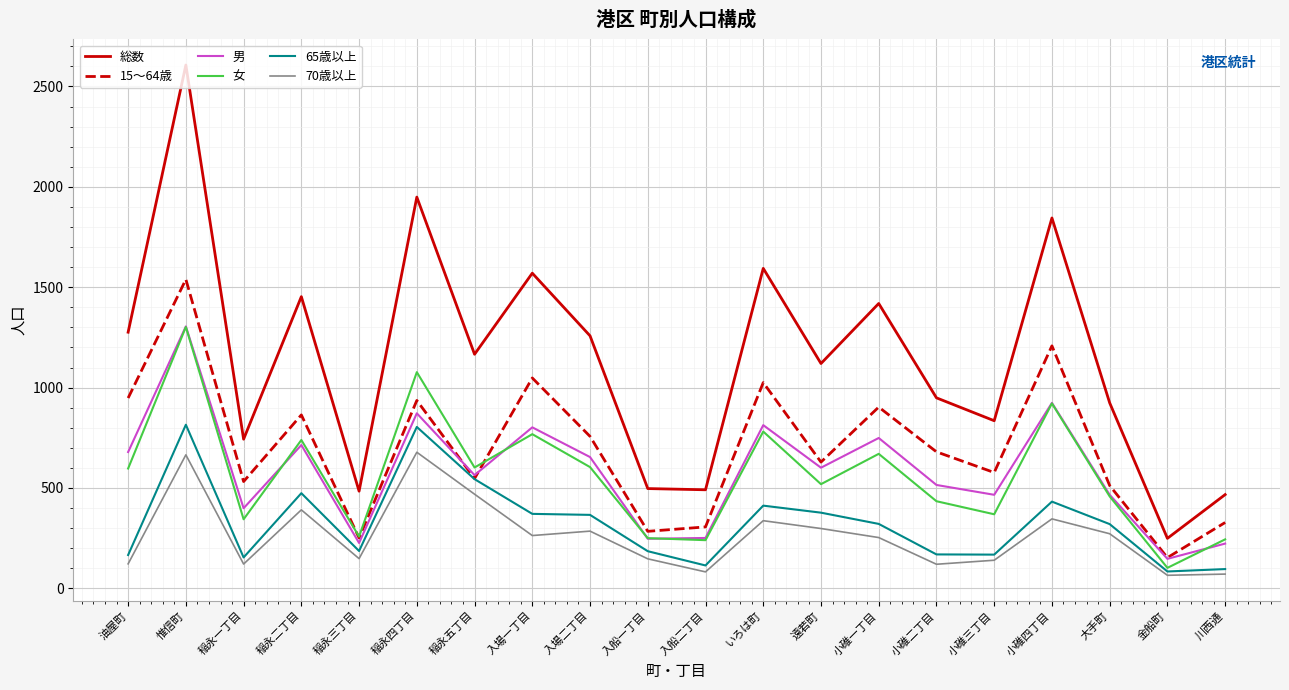

What is the minimum value shown in the chart?

65